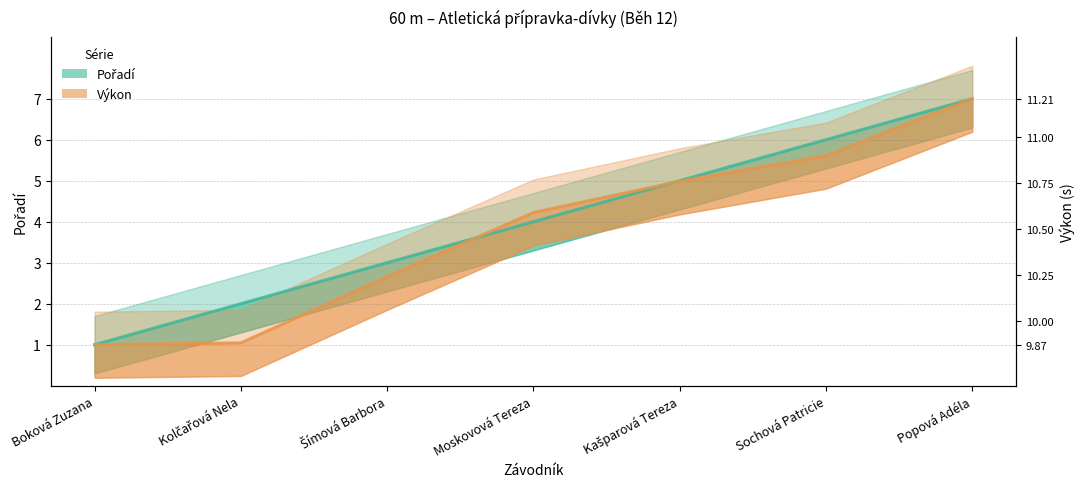

How many data points in Pořadí are above 4?

3